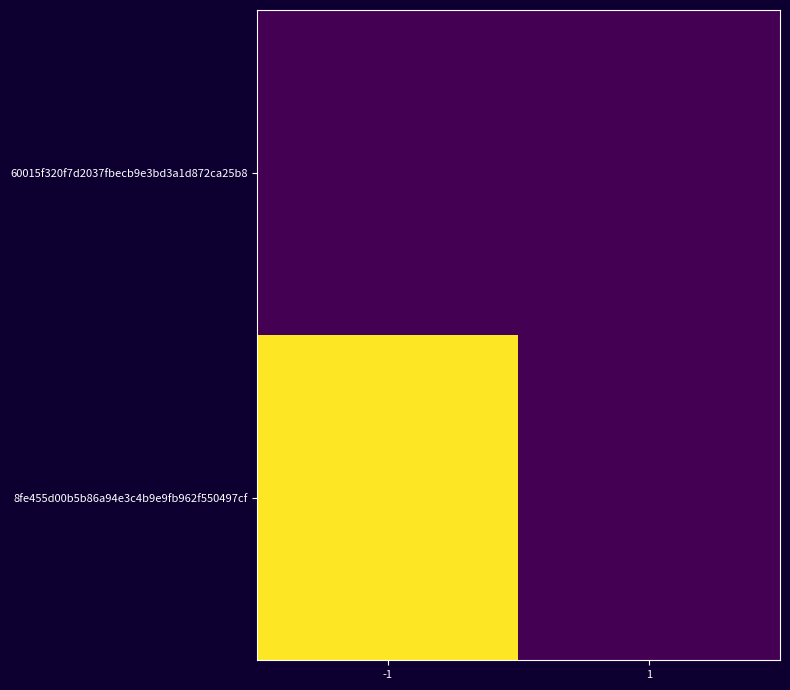

Reading left to right, transcribe all the data shown in this chart.

8fe455d00b5b86a94e3c4b9e9fb962f550497cf: -1=1	1=0
60015f320f7d2037fbecb9e3bd3a1d872ca25b8: -1=0	1=0